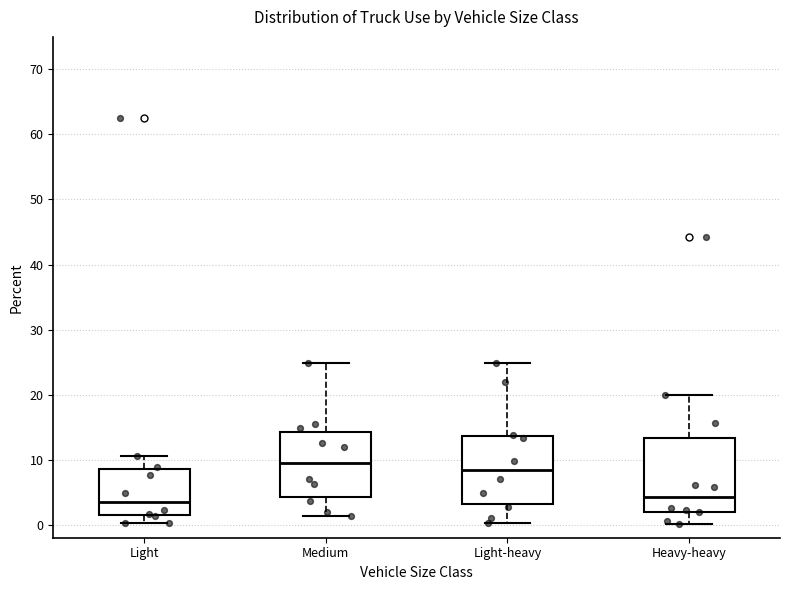

Which box's median line is the highest?

Medium